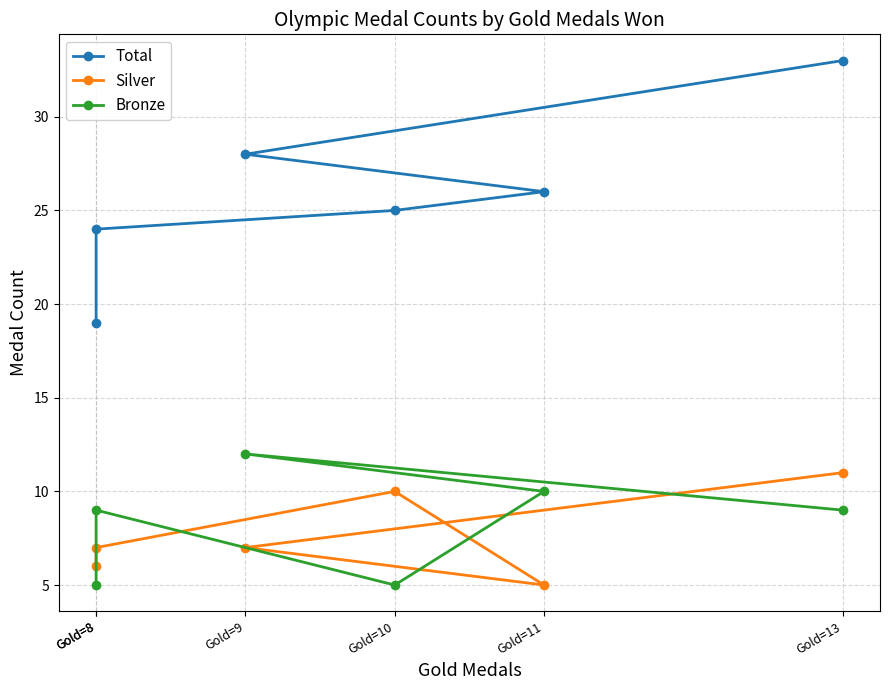

True or false: Total and Bronze intersect in this chart.

False